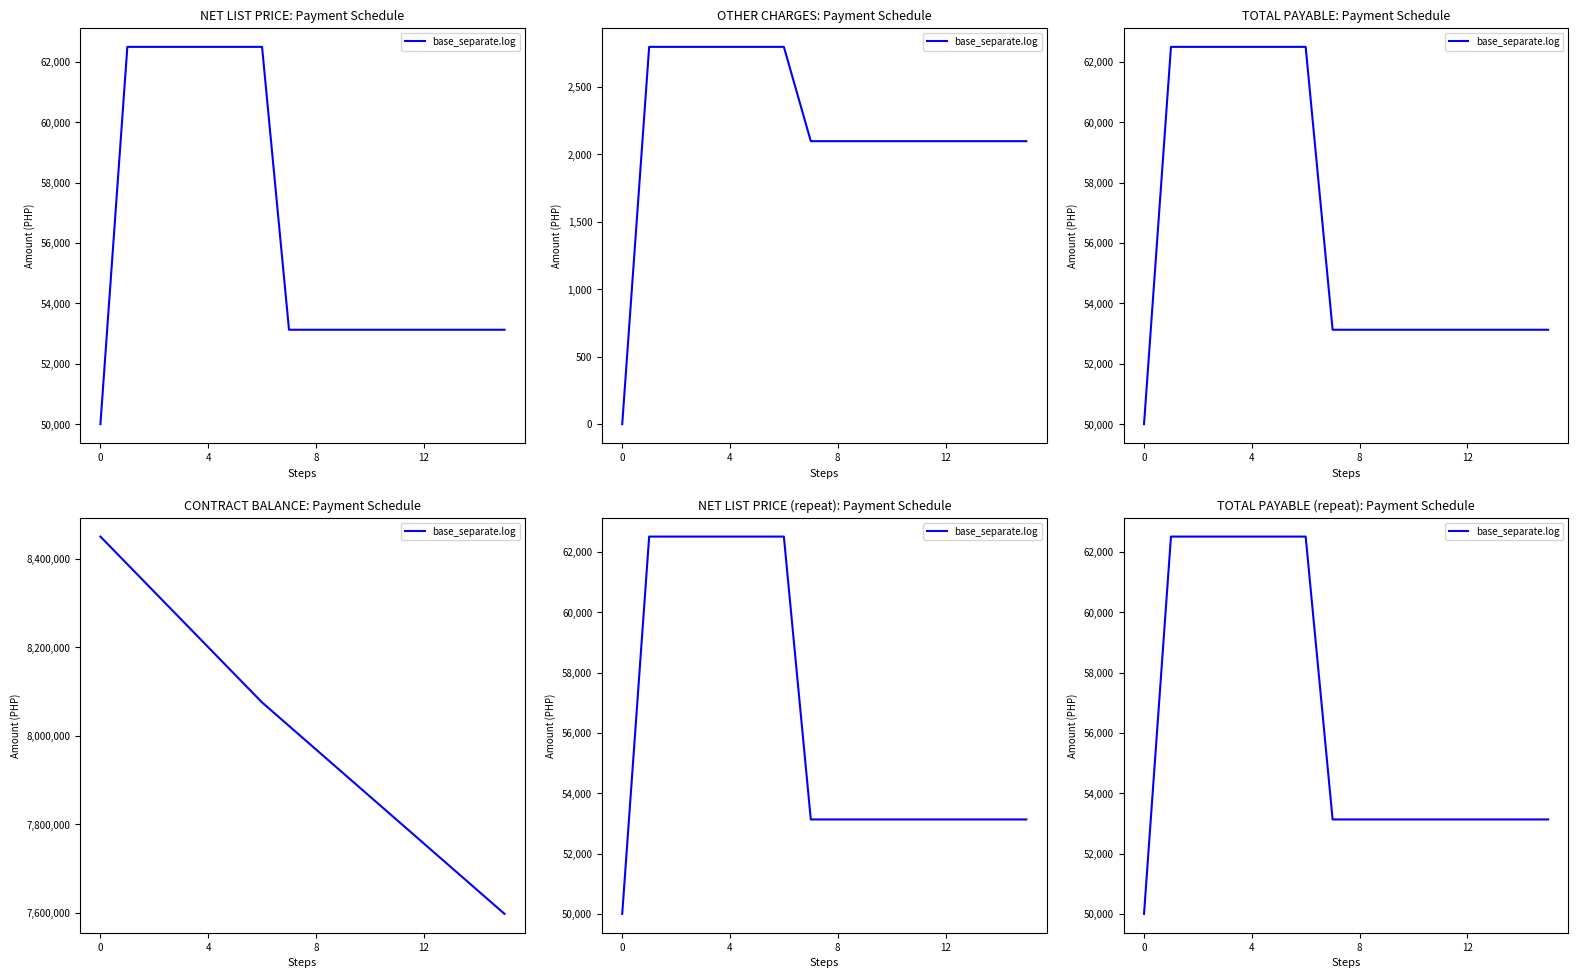

What is the sum of the values at 4 and 12?

115634.7